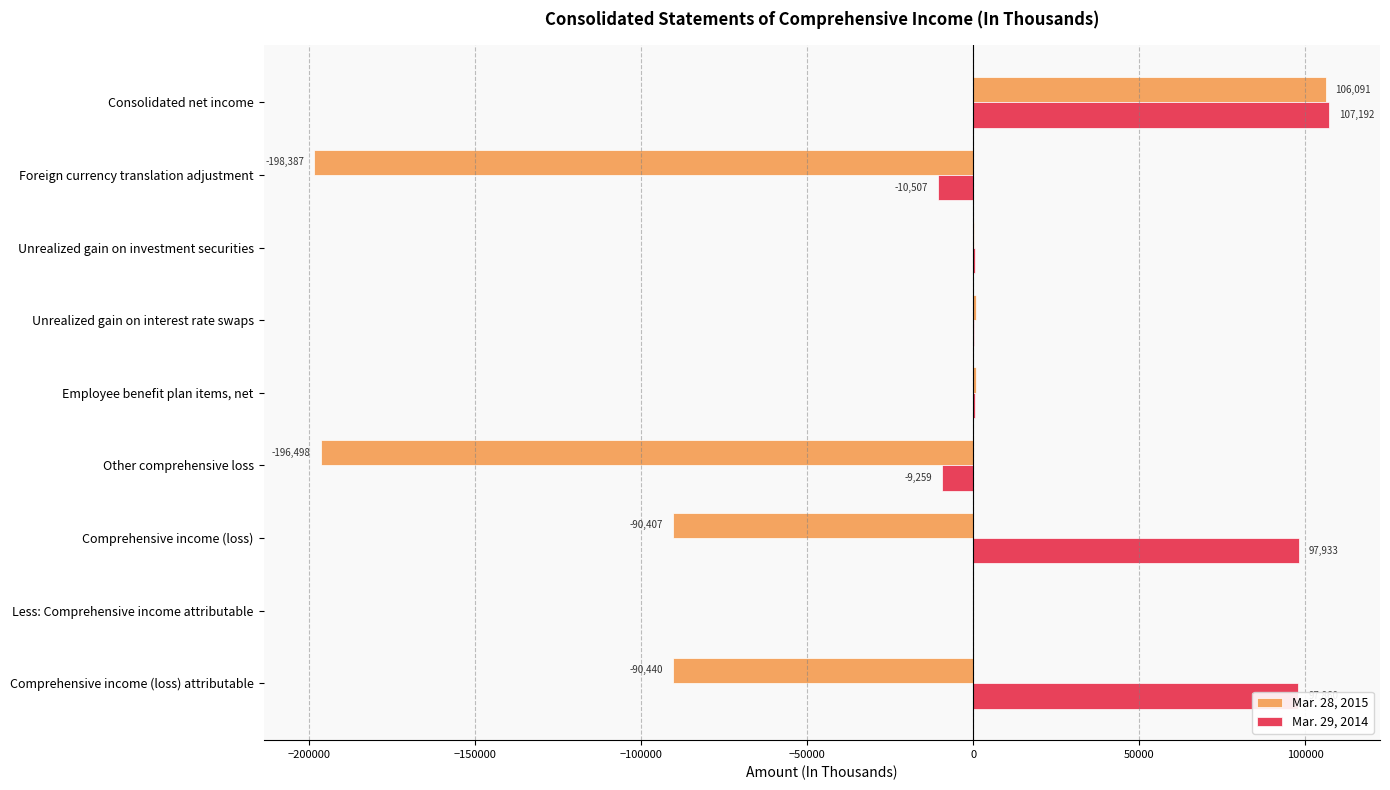

Which label corresponds to the largest value in the chart?

Consolidated net income